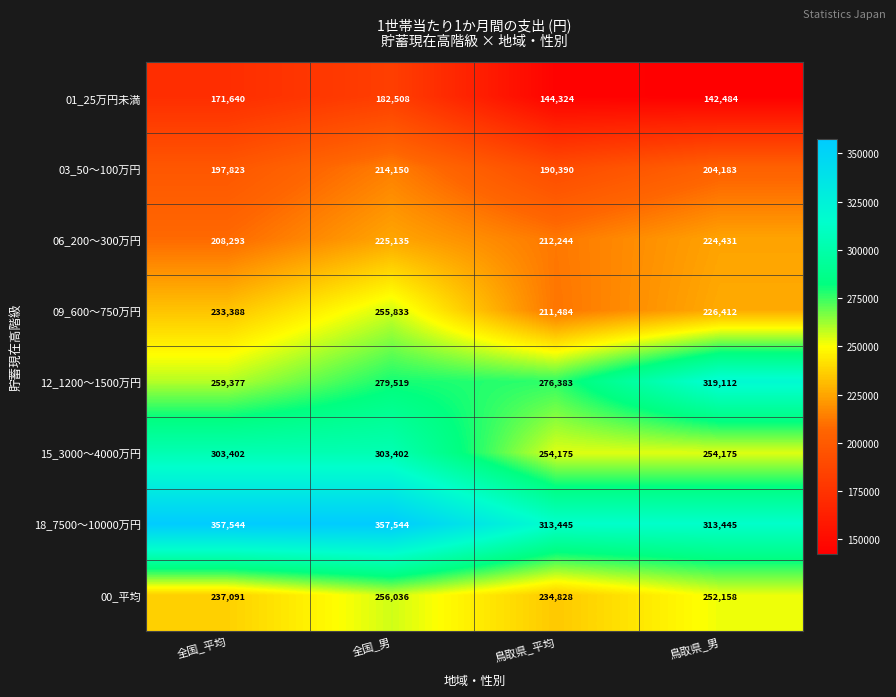

What is the spread (max minus min) of values at 全国_平均?

185904